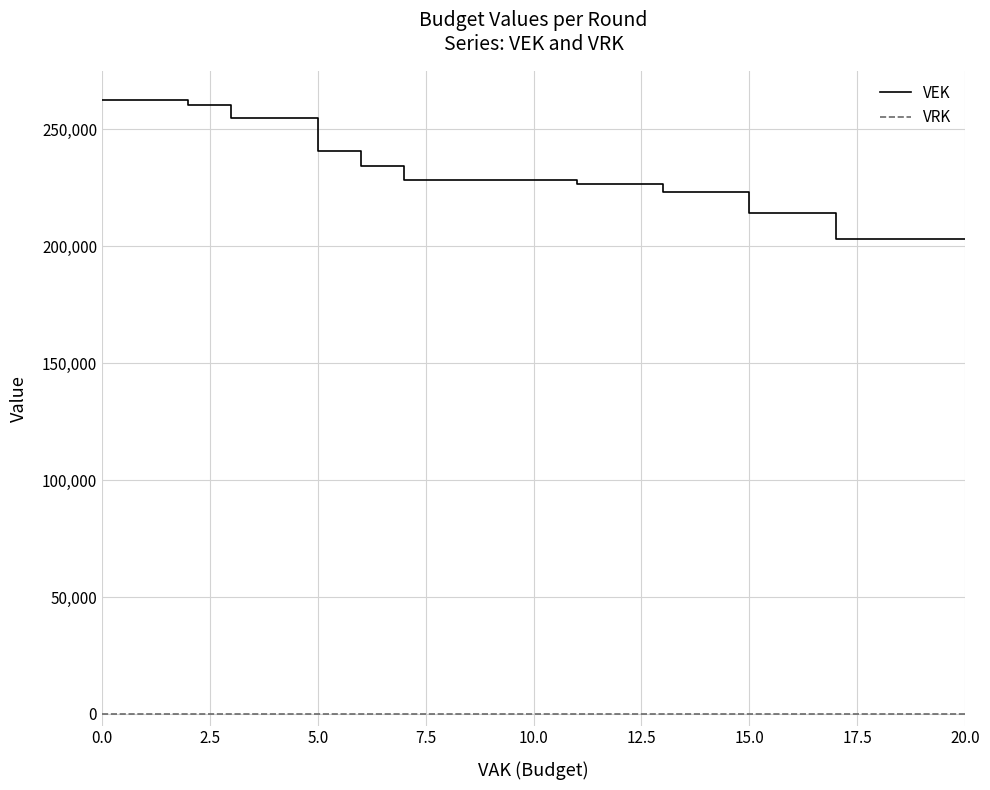

True or false: VEK and VRK cross at least once.

False